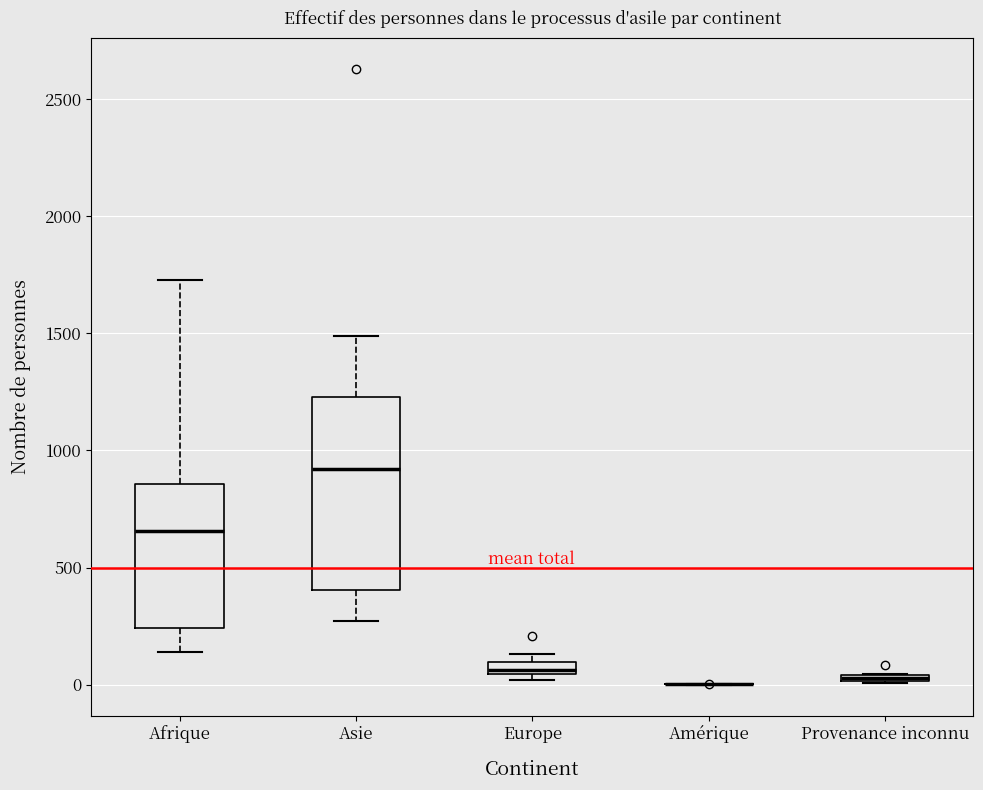

Which box is the tallest, from its lower edge to its upper edge?

Asie